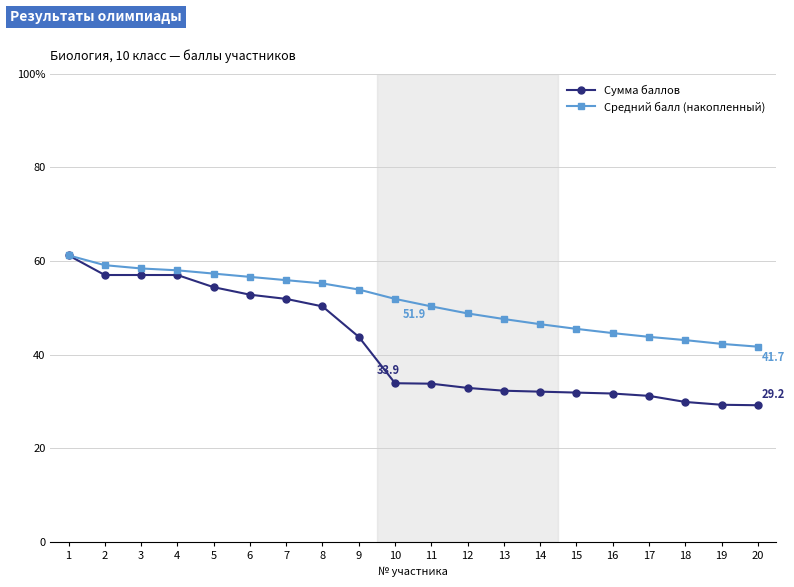

At which category is the sum across all series the highest?

1